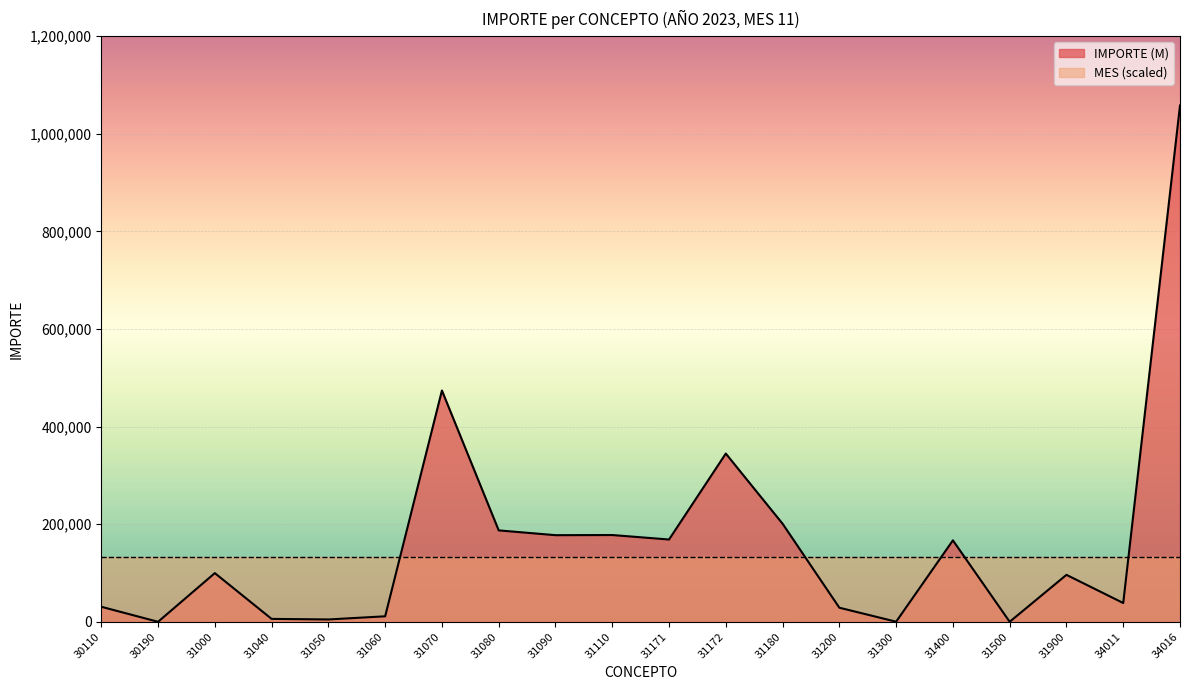

What is the ratio of the value at 31900 to the value at 30190?

2140.5